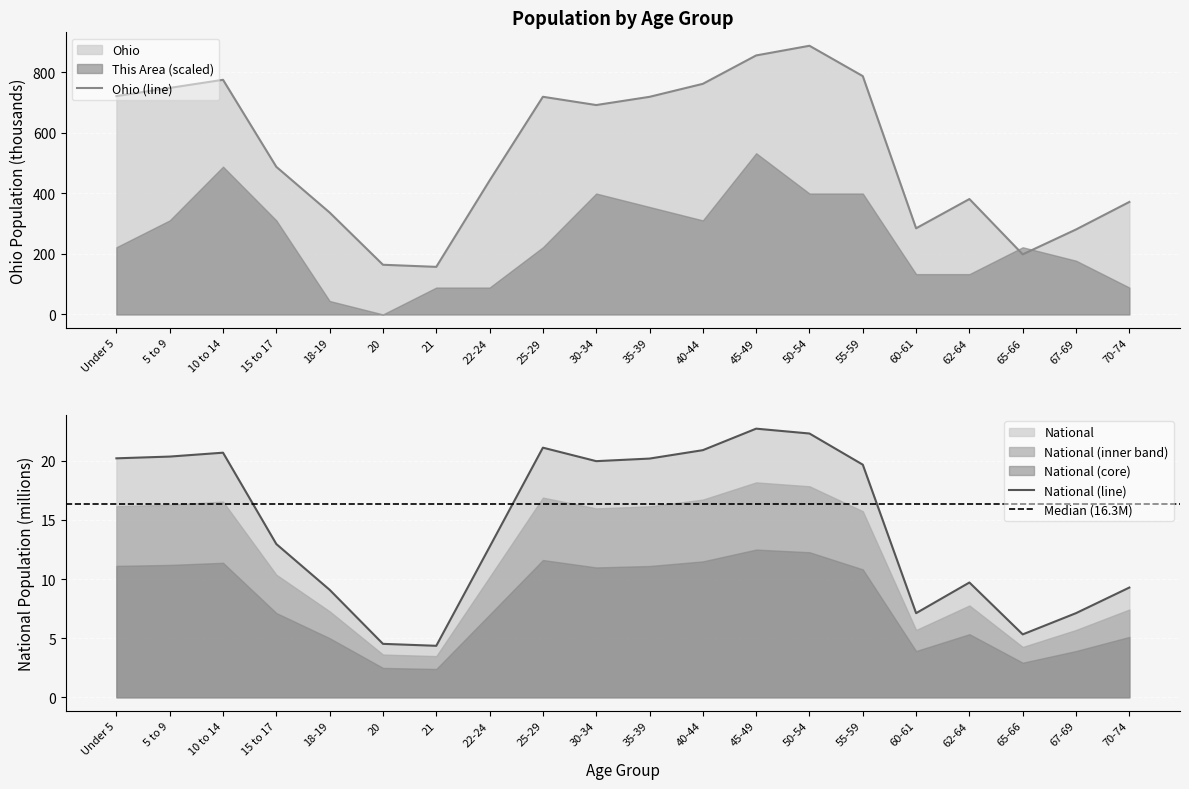

Does the chart display data point markers on the line(s)?

No